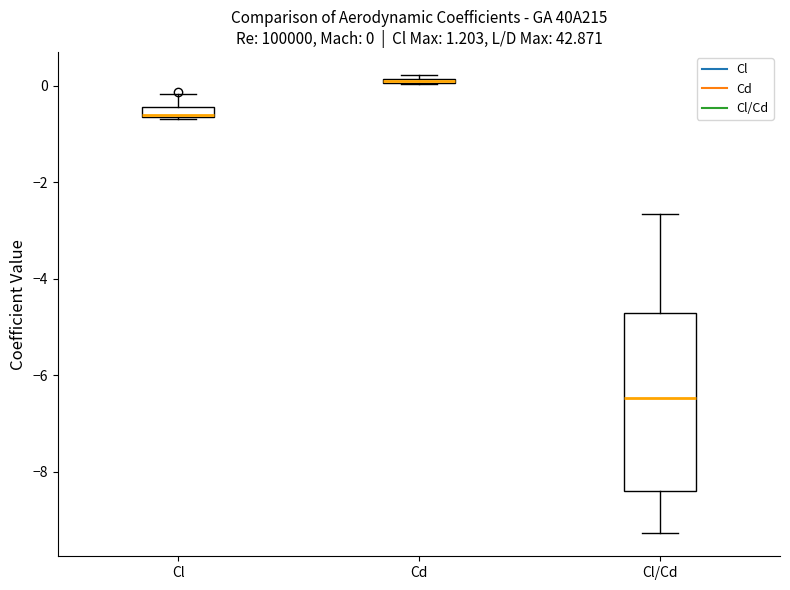

Comparing the boxes themselves (not the whiskers), which one is the tallest?

Cl/Cd